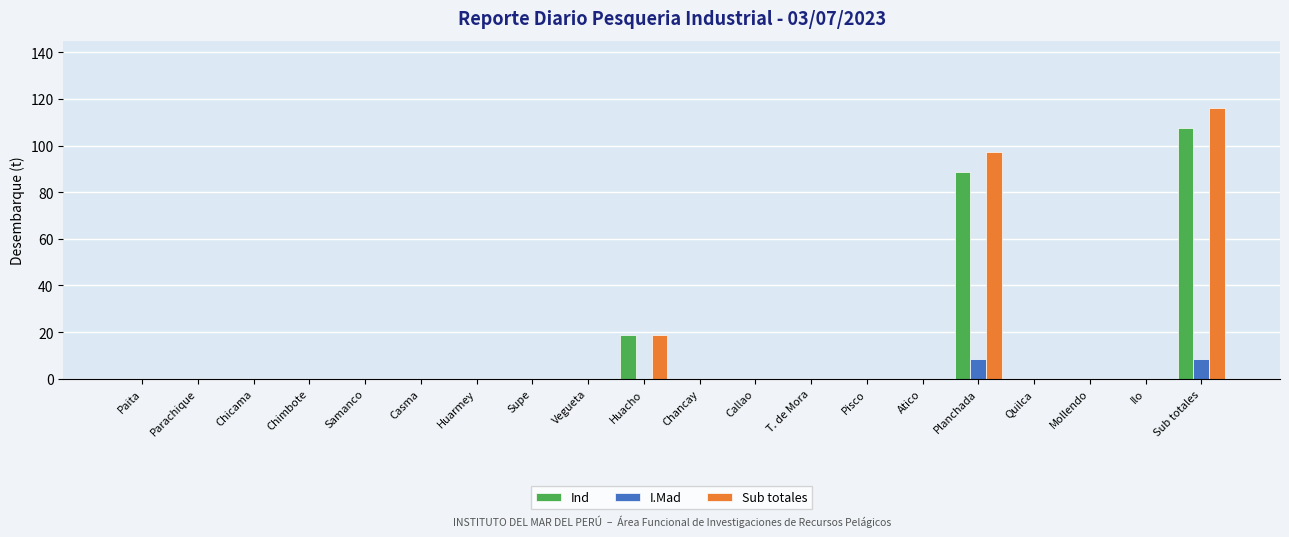

What is the greatest value displayed?

115.9